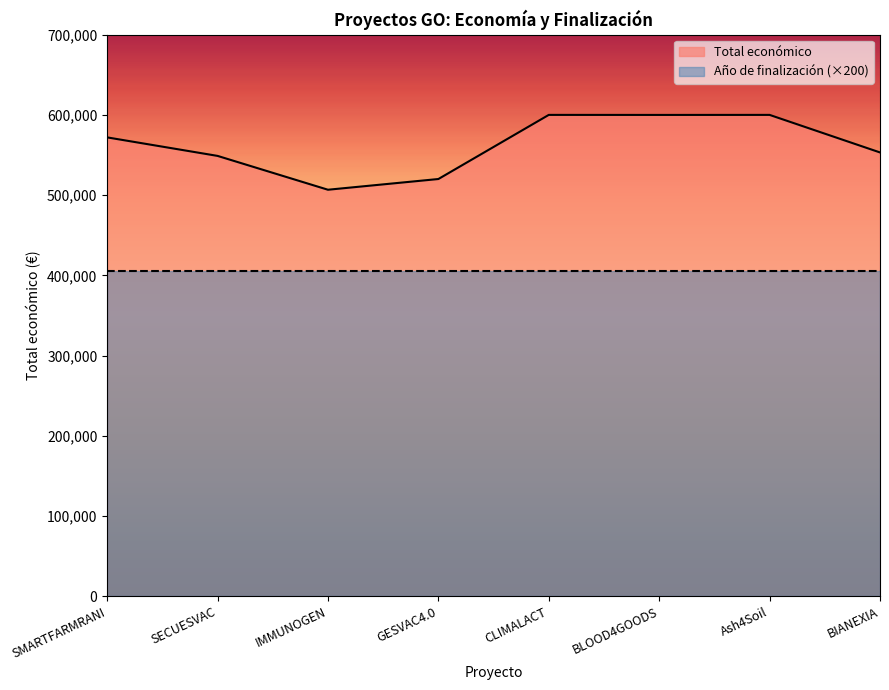

Reading right to left, transcribe all the data shown in this chart.

BIANEXIA=553196	Ash4Soil=600000	BLOOD4GOODS=599960	CLIMALACT=600000	GESVAC4.0=520062	IMMUNOGEN=506703	SECUESVAC=548889	SMARTFARMRANI=571965